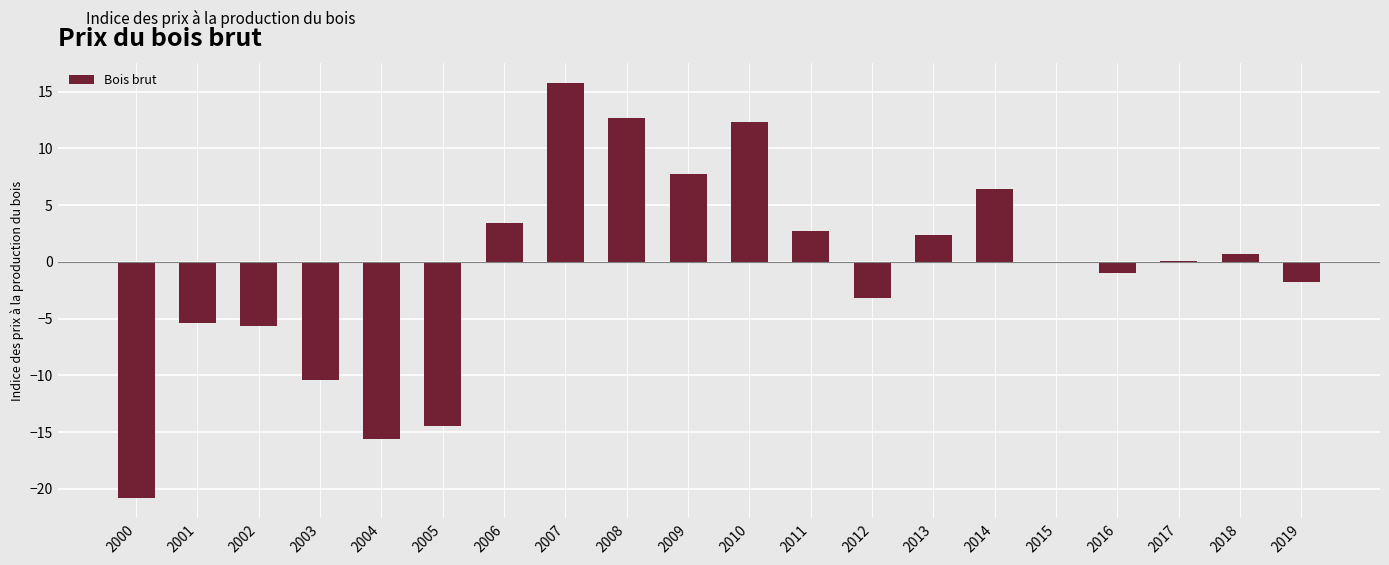

What is the change in value from 2007 to 2018?

-15.0